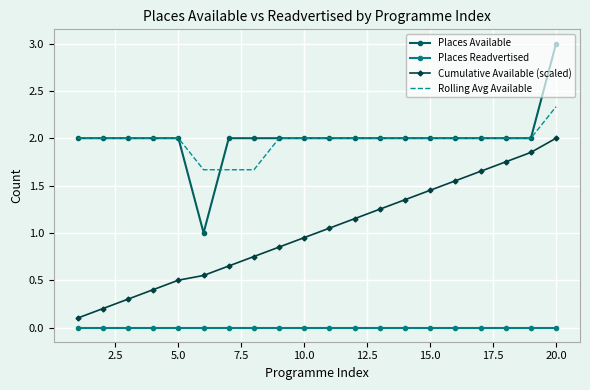

True or false: Places Readvertised and Cumulative Available (scaled) intersect in this chart.

False